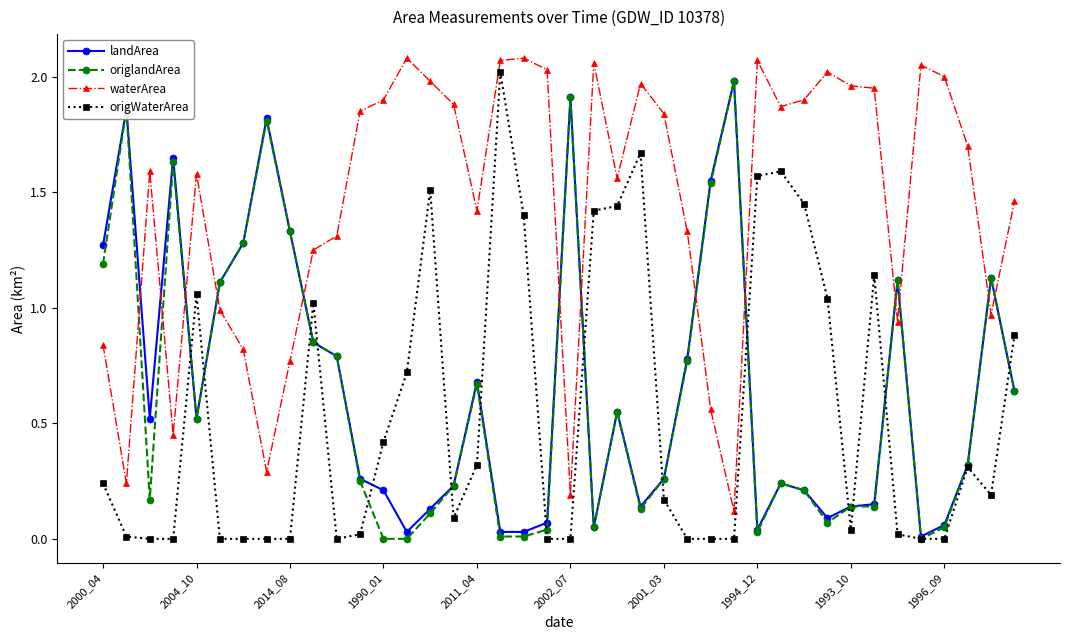

True or false: waterArea has more than 0 points higher than both neighbors.

True